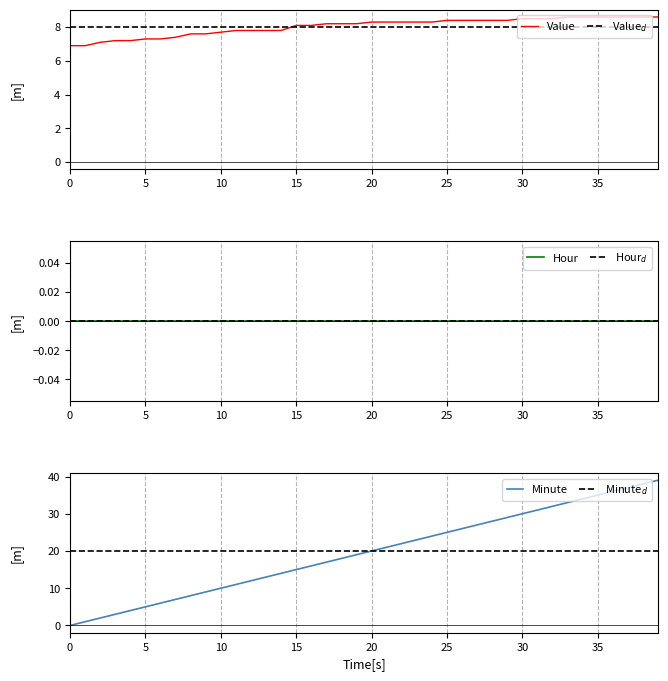

Which series ends up on top after the final intersection of Minute and Value?

Minute